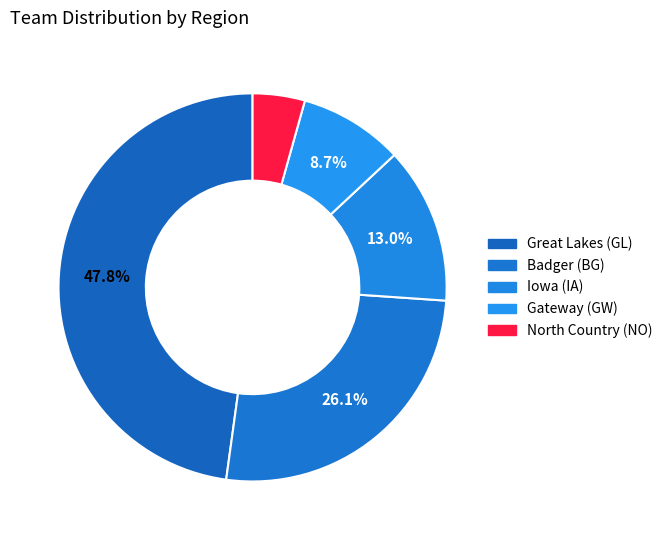

The Iowa (IA) slice represents 27% of the pie. True or false?

False